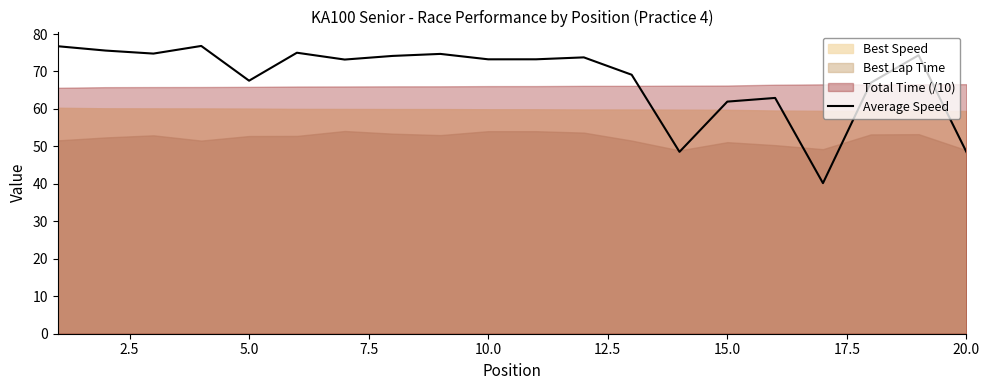

What is the lowest value of the Average Speed series?

40.2